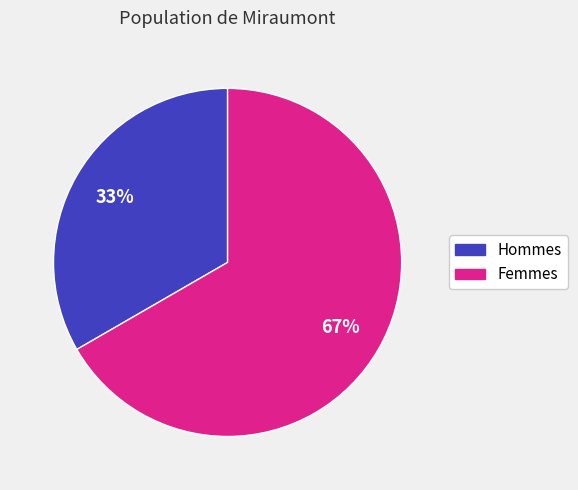

To the nearest percent, what is the average slice percentage?

50%